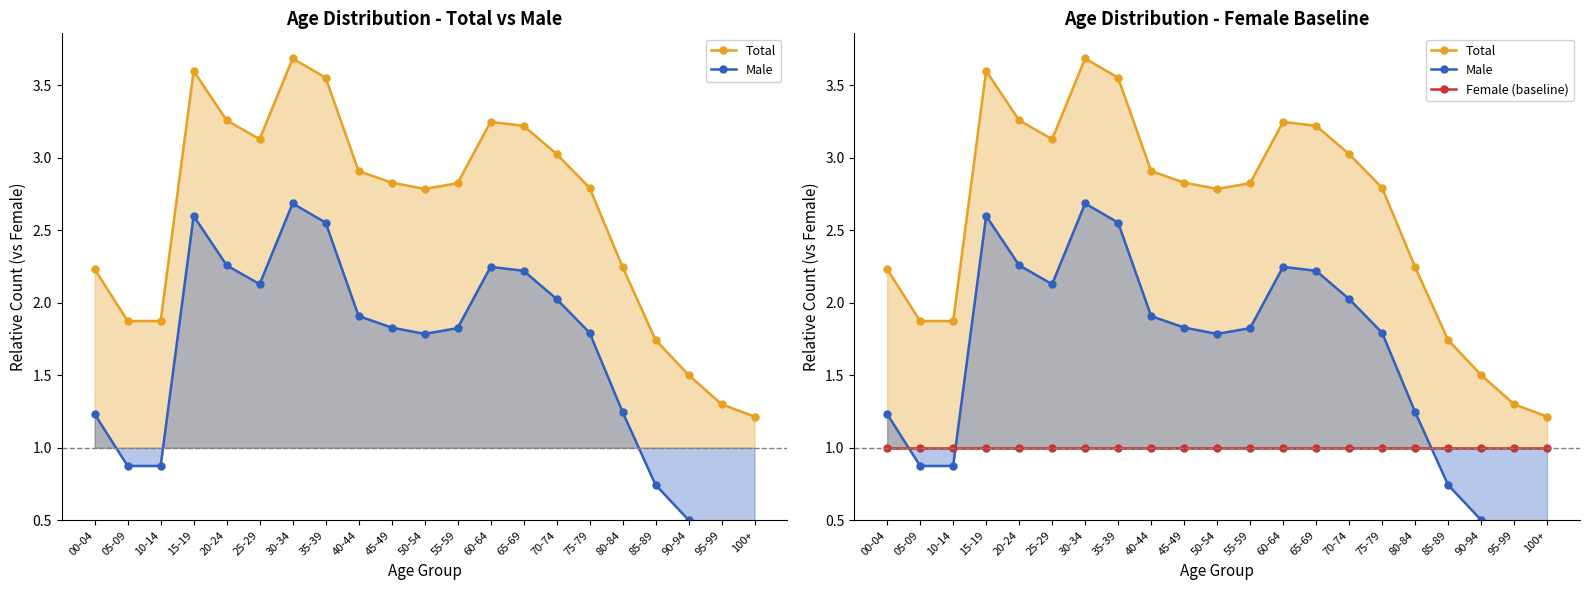

What is the average value of the Male series?

1.6